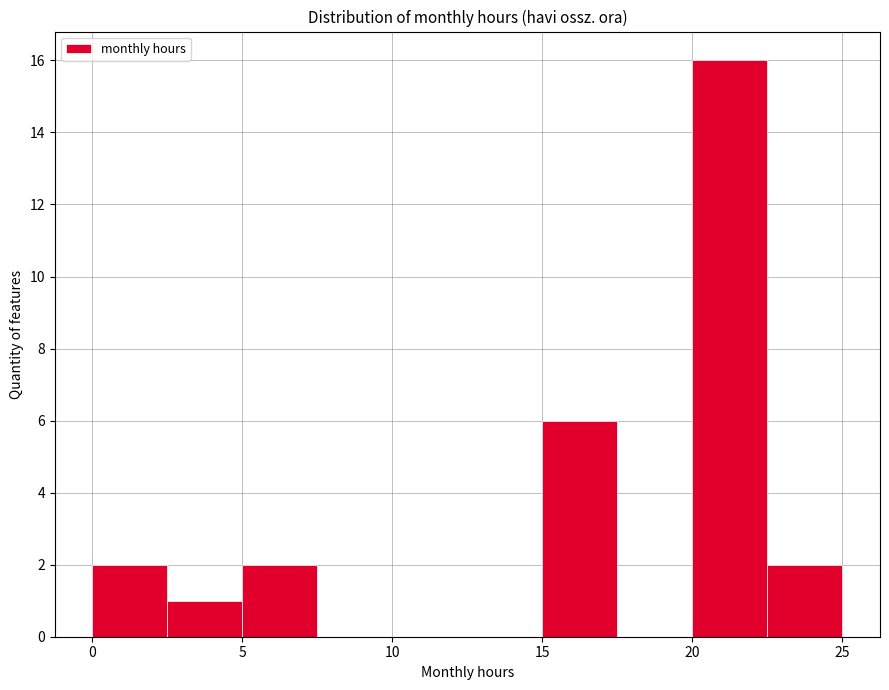

Which range on the x-axis has the tallest bar?

20.0 to 22.5